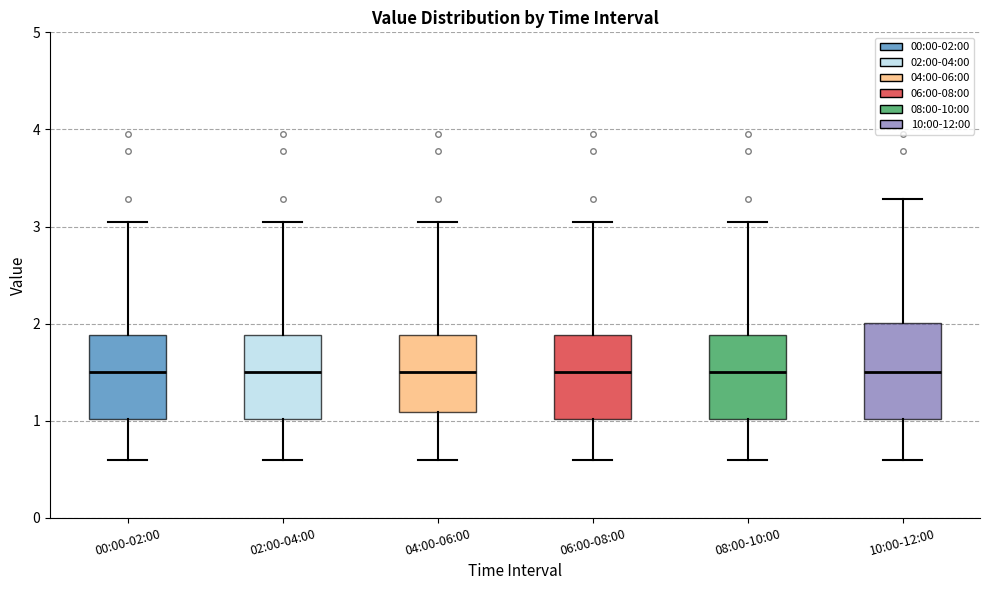

Reading left to right, transcribe this box plot: for each box, give where its median line is, the range the box spans, and where its two whiskers end, as read against the y-axis. The values are not printed on the chart, so give them approximately, as read against the axis.

00:00-02:00: median 1.5, box 1.0 to 1.9, whiskers 0.6 to 3.1
02:00-04:00: median 1.5, box 1.0 to 1.9, whiskers 0.6 to 3.1
04:00-06:00: median 1.5, box 1.1 to 1.9, whiskers 0.6 to 3.1
06:00-08:00: median 1.5, box 1.0 to 1.9, whiskers 0.6 to 3.1
08:00-10:00: median 1.5, box 1.0 to 1.9, whiskers 0.6 to 3.1
10:00-12:00: median 1.5, box 1.0 to 2.0, whiskers 0.6 to 3.3